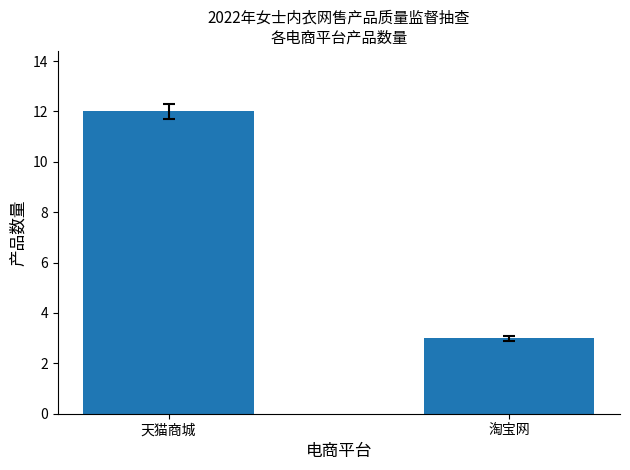

Is it true that the value at 天猫商城 is 12?

True